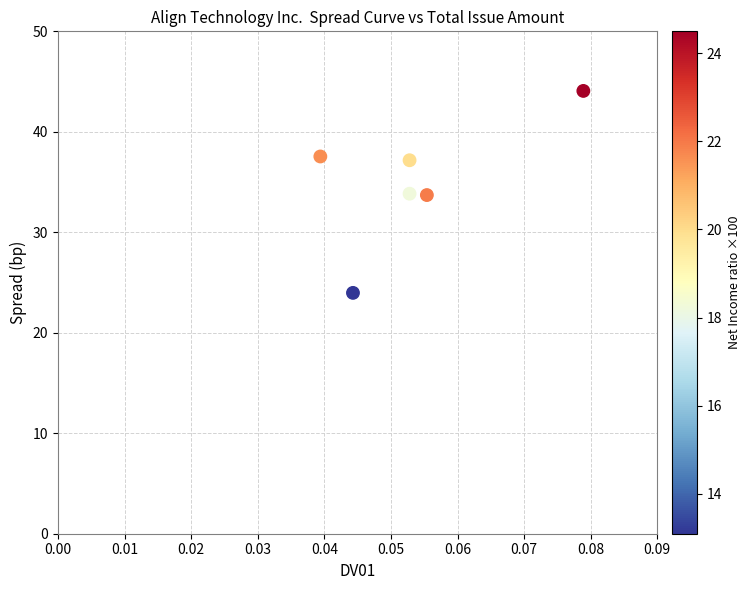

What is the average Y value?

35.1